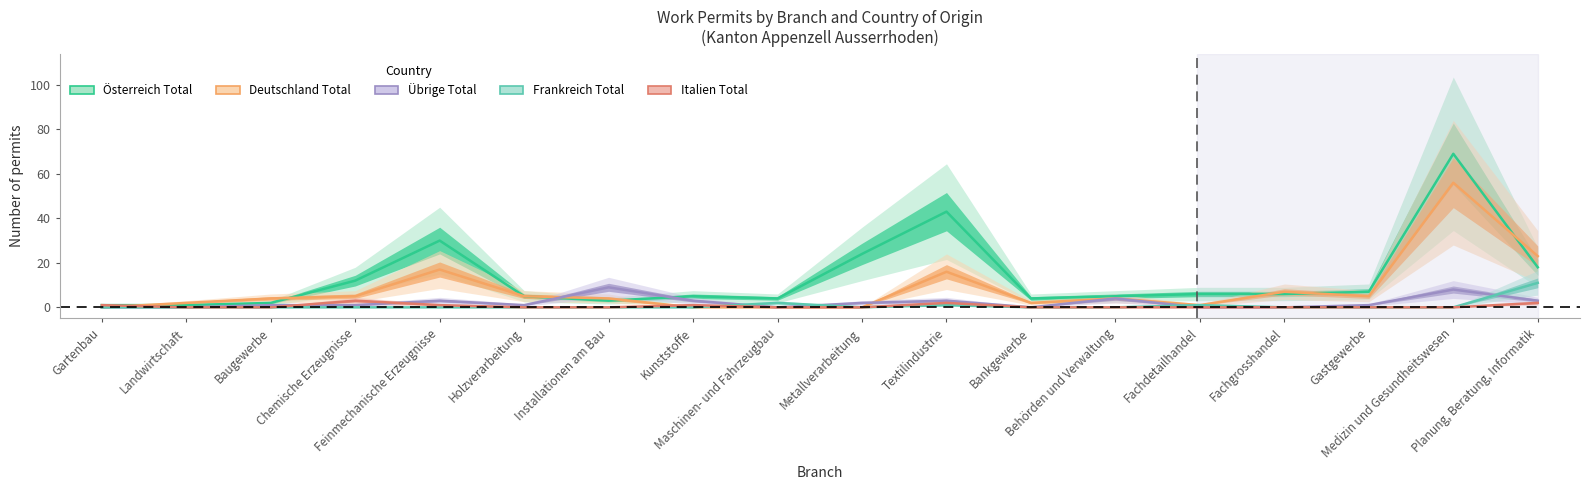

Which series changed the most between Chemische Erzeugnisse and Installationen am Bau?

Österreich Total